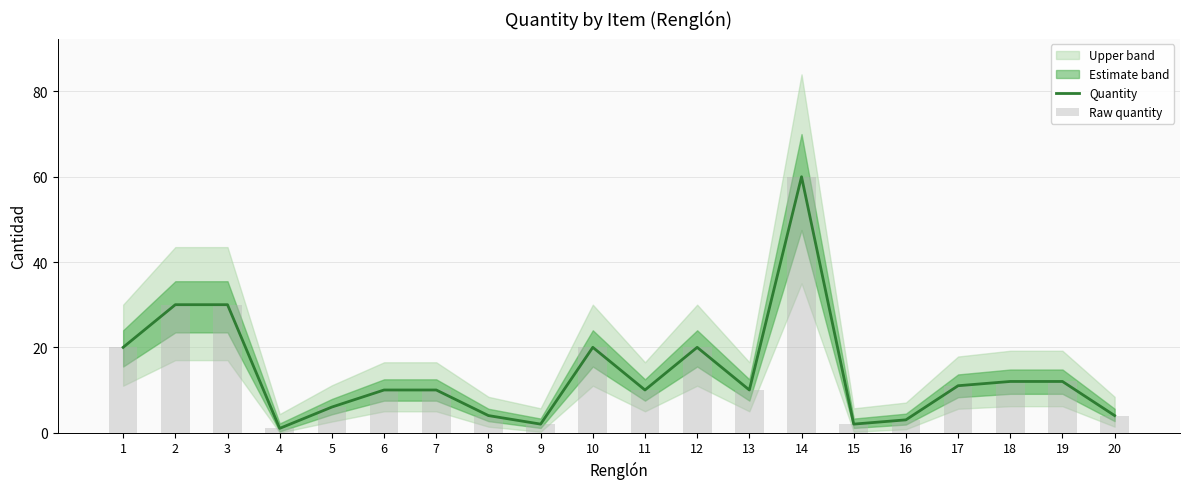

What is the difference between the Quantity values at 3 and 8?

26